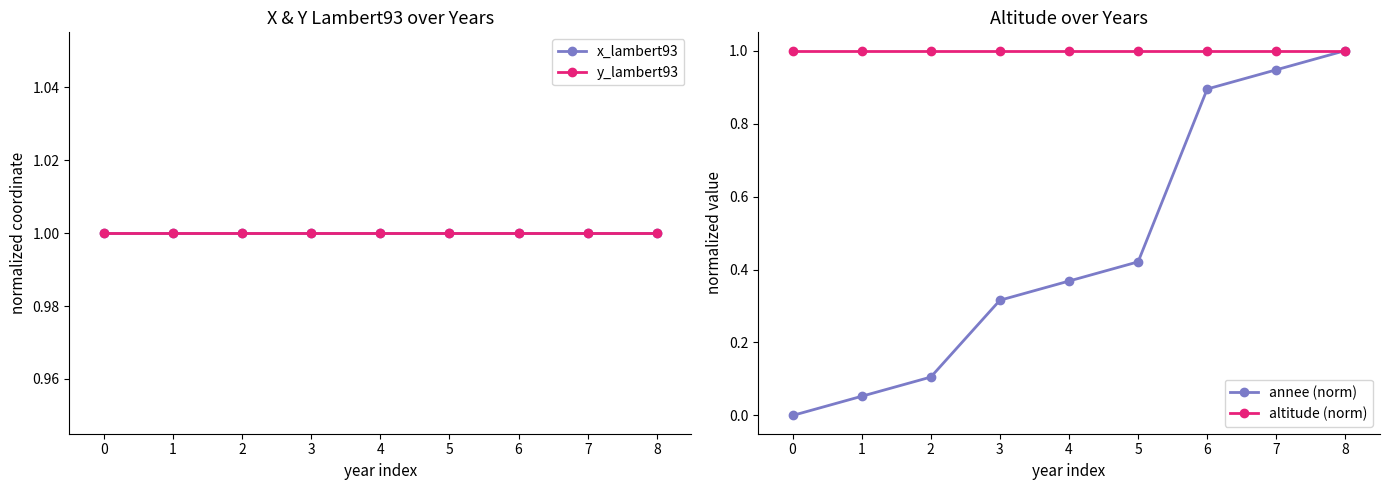

The altitude (norm) series shows 0.2 at 6. True or false?

False